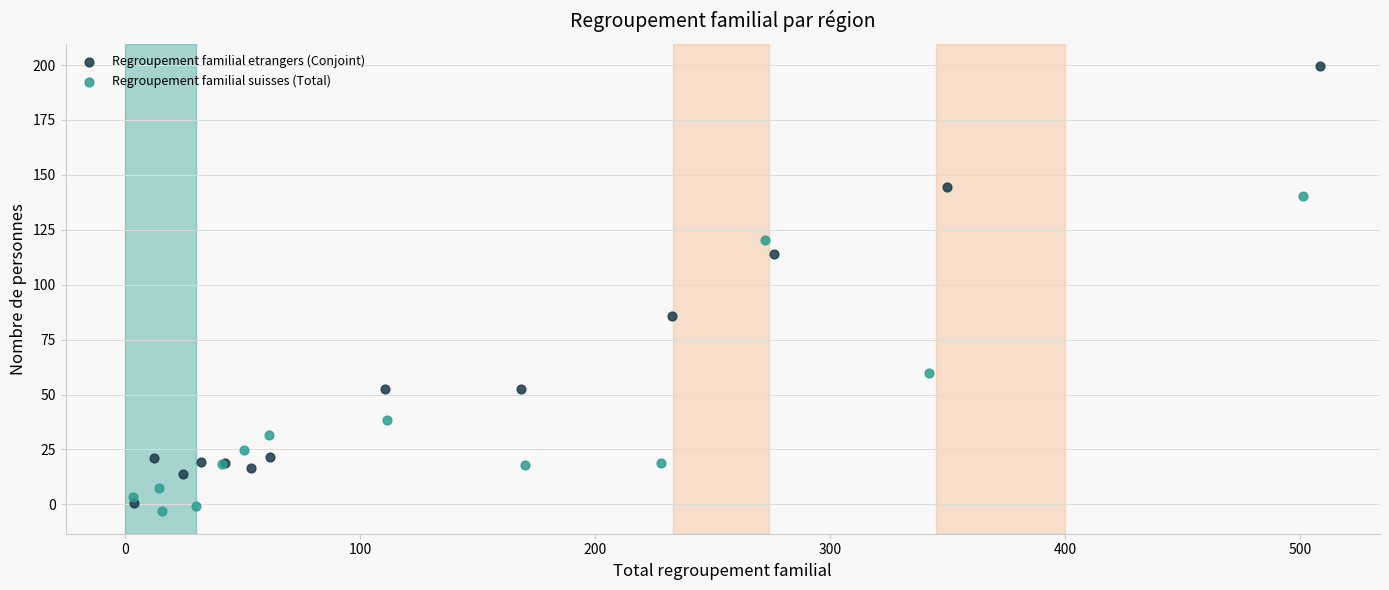

Which series has the widest spread of Y values?

Regroupement familial etrangers (Conjoint)